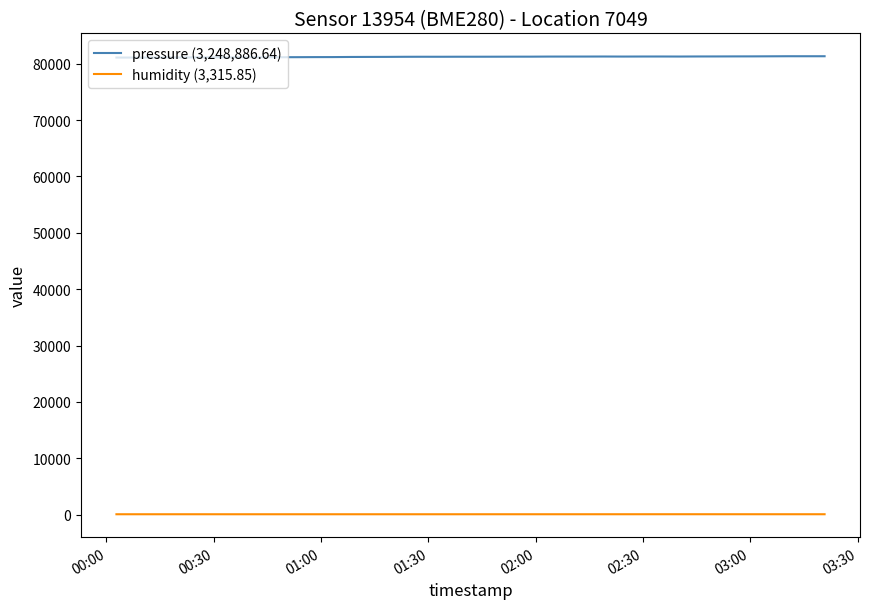

List the series in order of their peak value, highest first.

pressure (3,248,886.64), humidity (3,315.85)